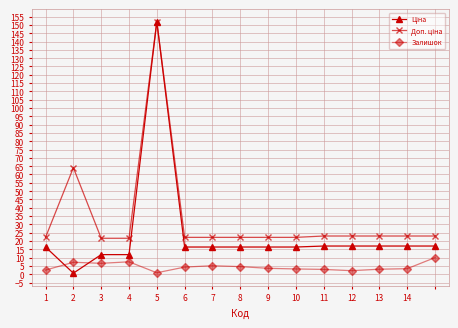

What is the maximum value shown in the chart?

151.9